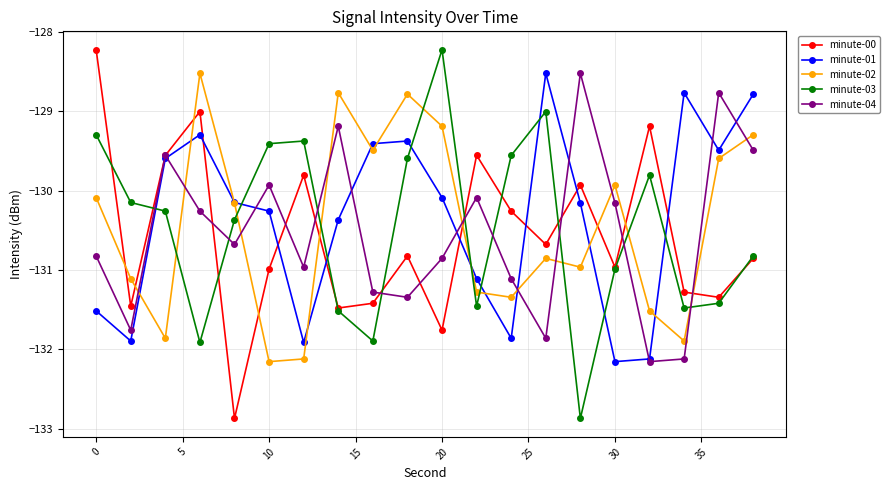

What is the value of the minute-00 point at the 14th from the left?

-130.7